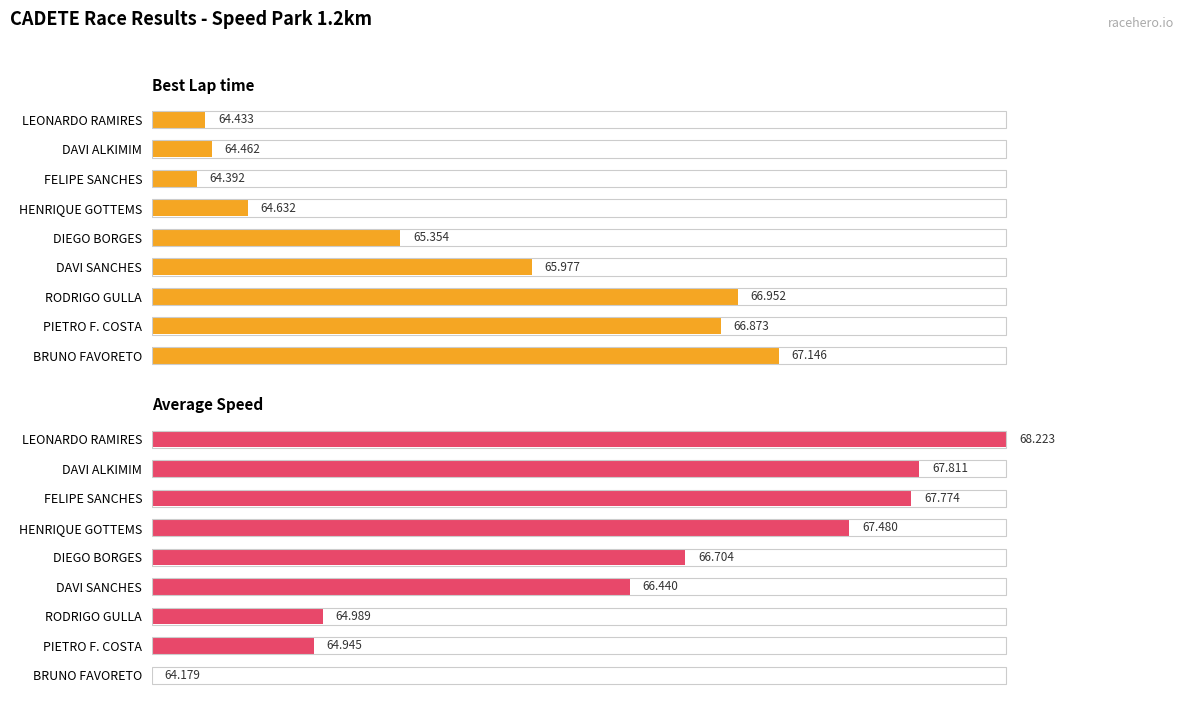

Between 100 and 120, which is larger?

120